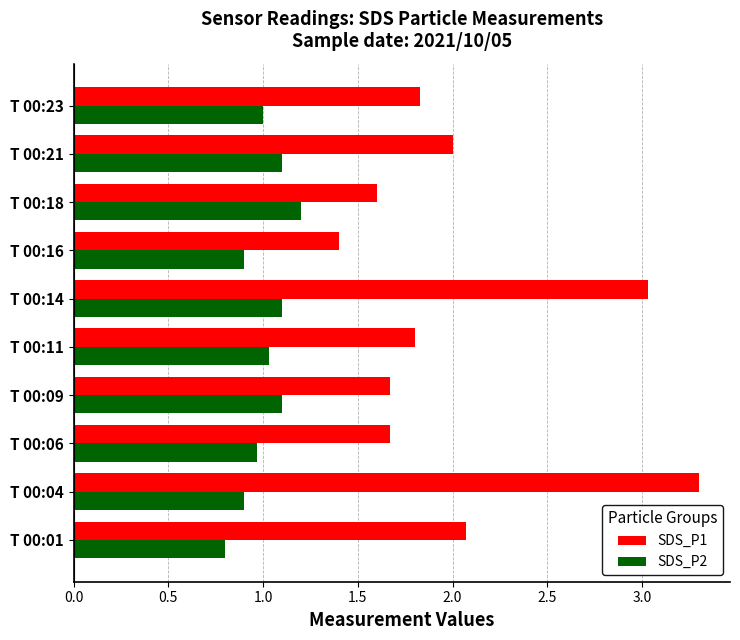

Which series has the widest spread of values?

SDS_P1